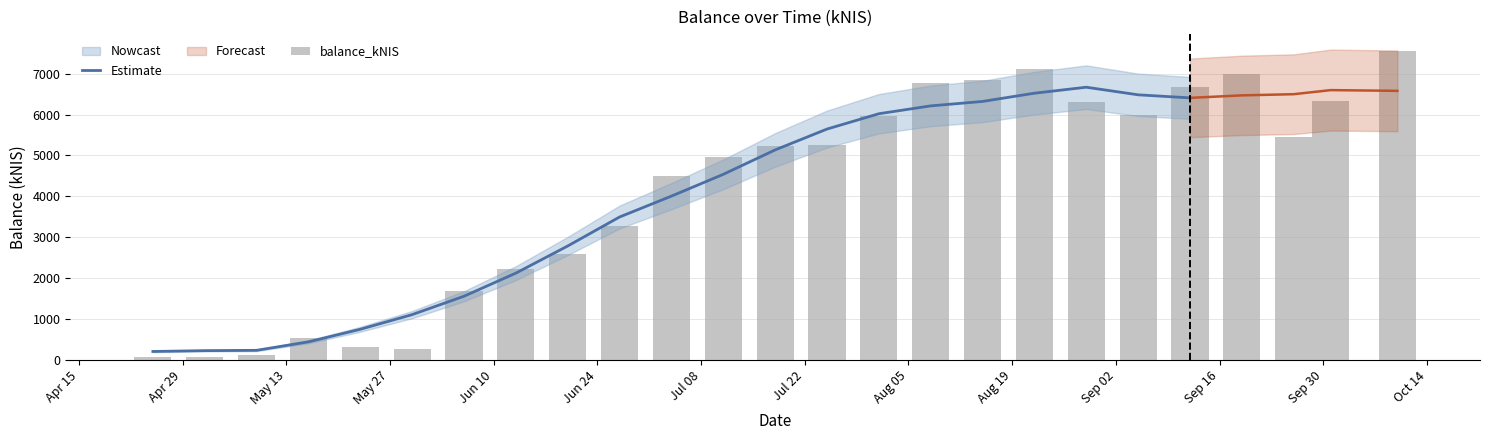

Does the chart contain any negative values?

No